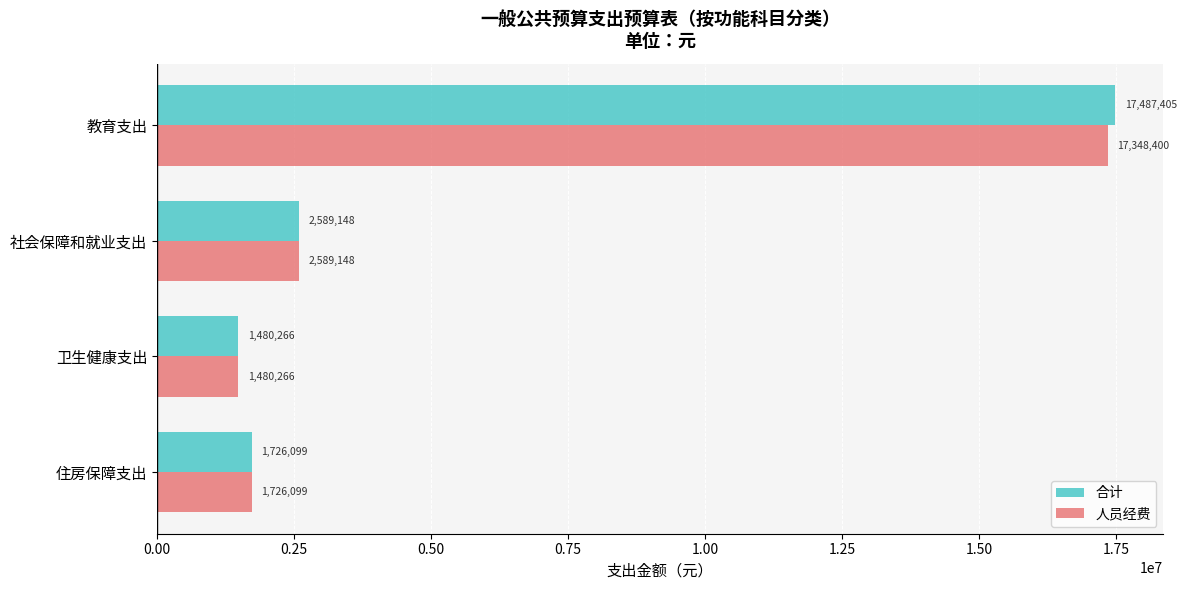

The value of 合计 at 住房保障支出 is 1726098.8. True or false?

True